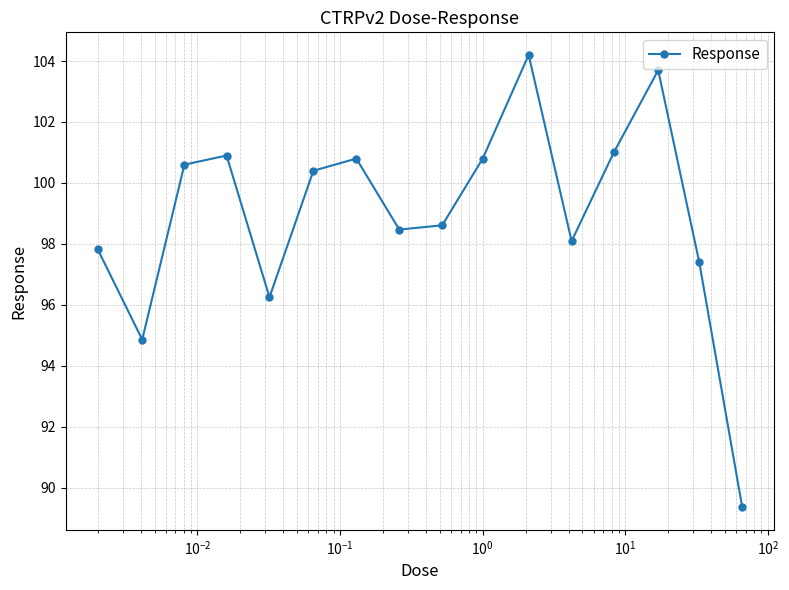

What is the value of the 11th point from the left?

104.2